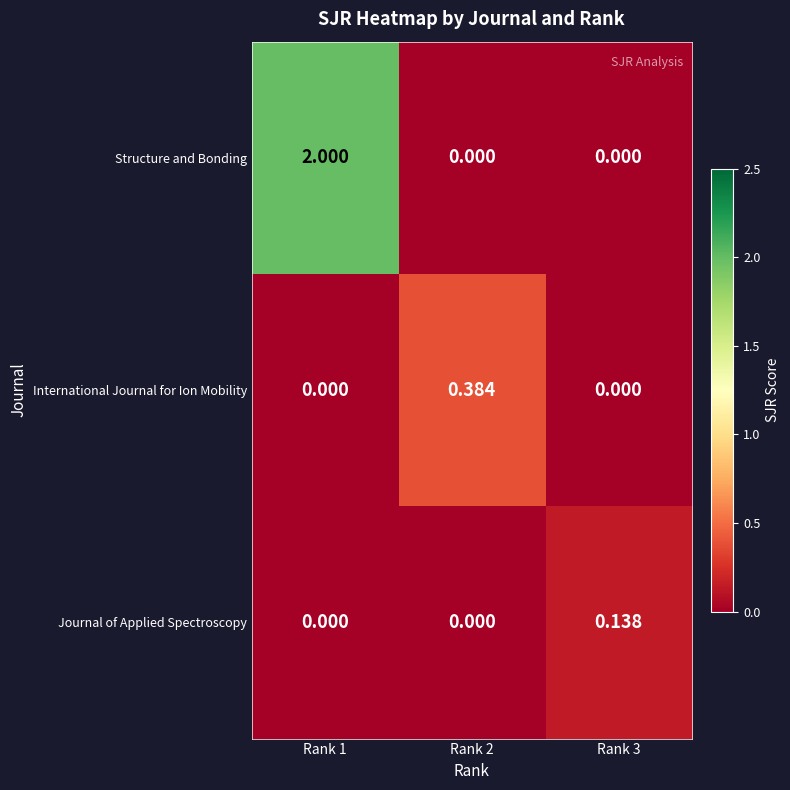

Rank the series by their maximum value, from highest to lowest.

Structure and Bonding, International Journal for Ion Mobility, Journal of Applied Spectroscopy